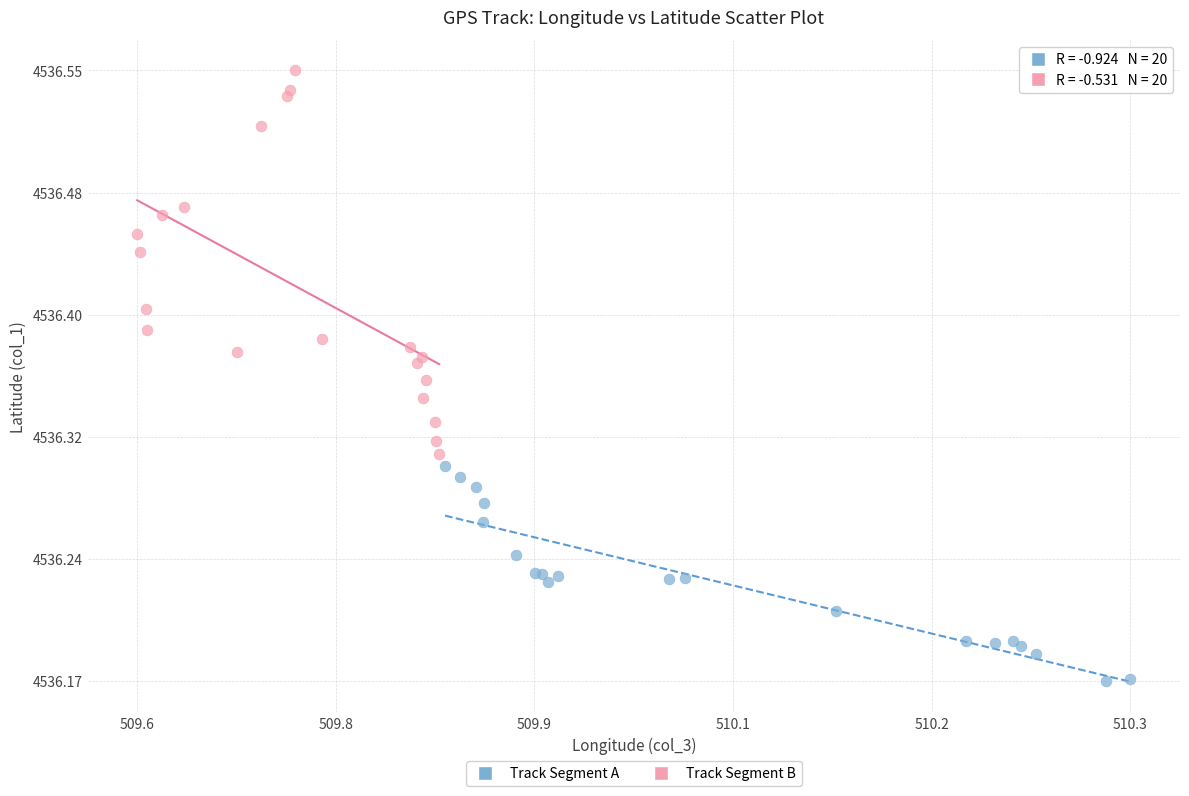

Which series contains the lowest Y value?

Track Segment A